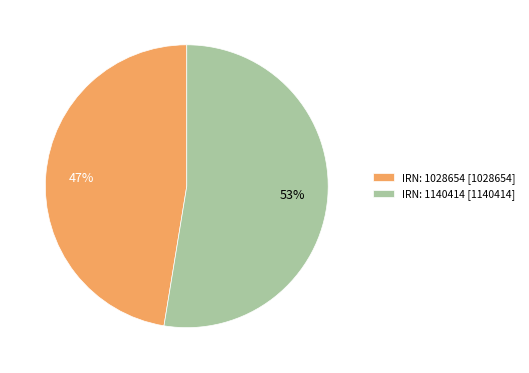

To the nearest percent, what is the average slice percentage?

50%